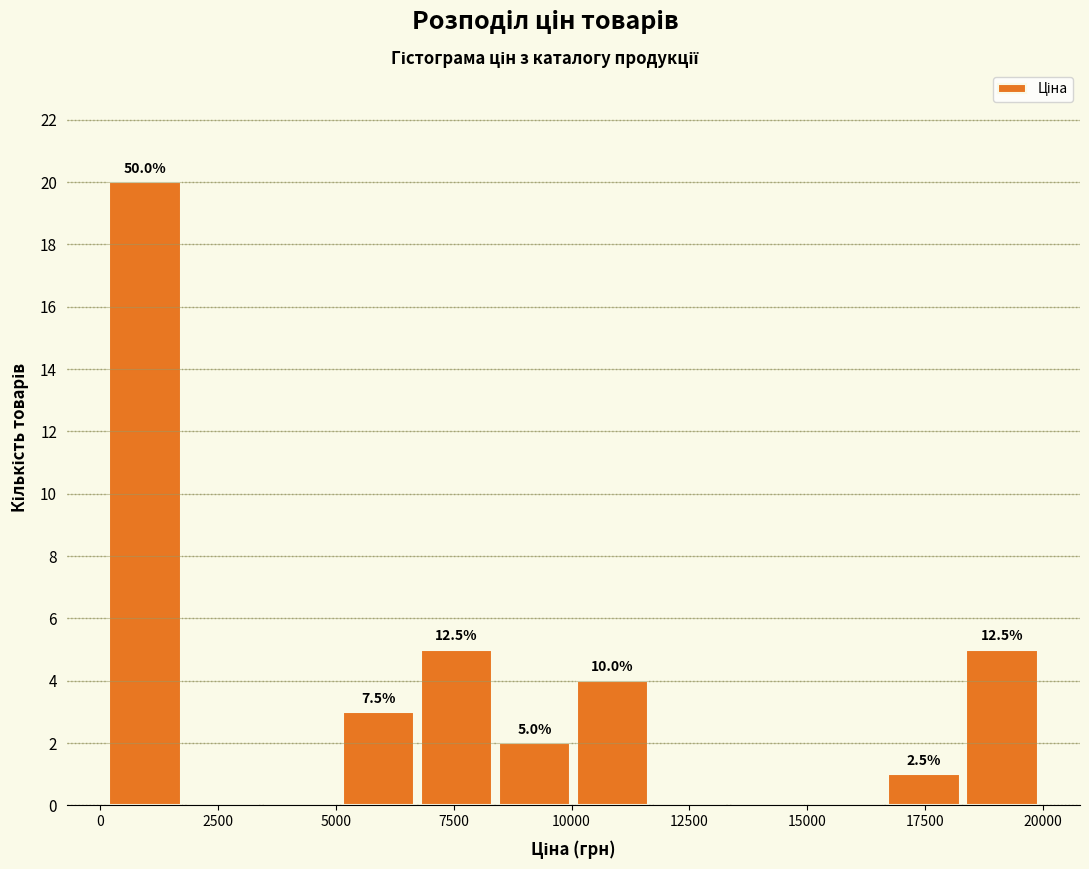

Read against the x-axis, roughly where is the centre of the tallest bar?

1000